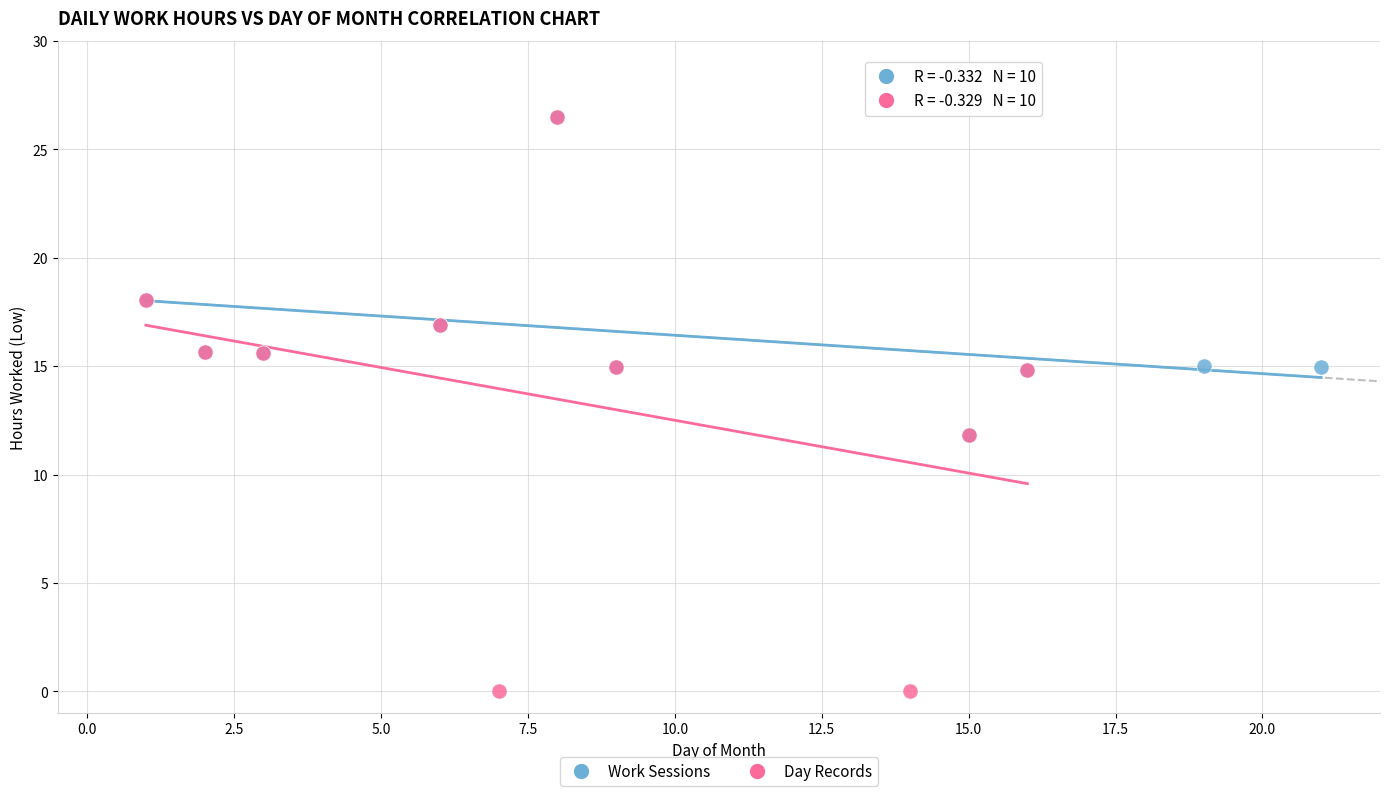

Which series has the widest spread of Y values?

Day Records